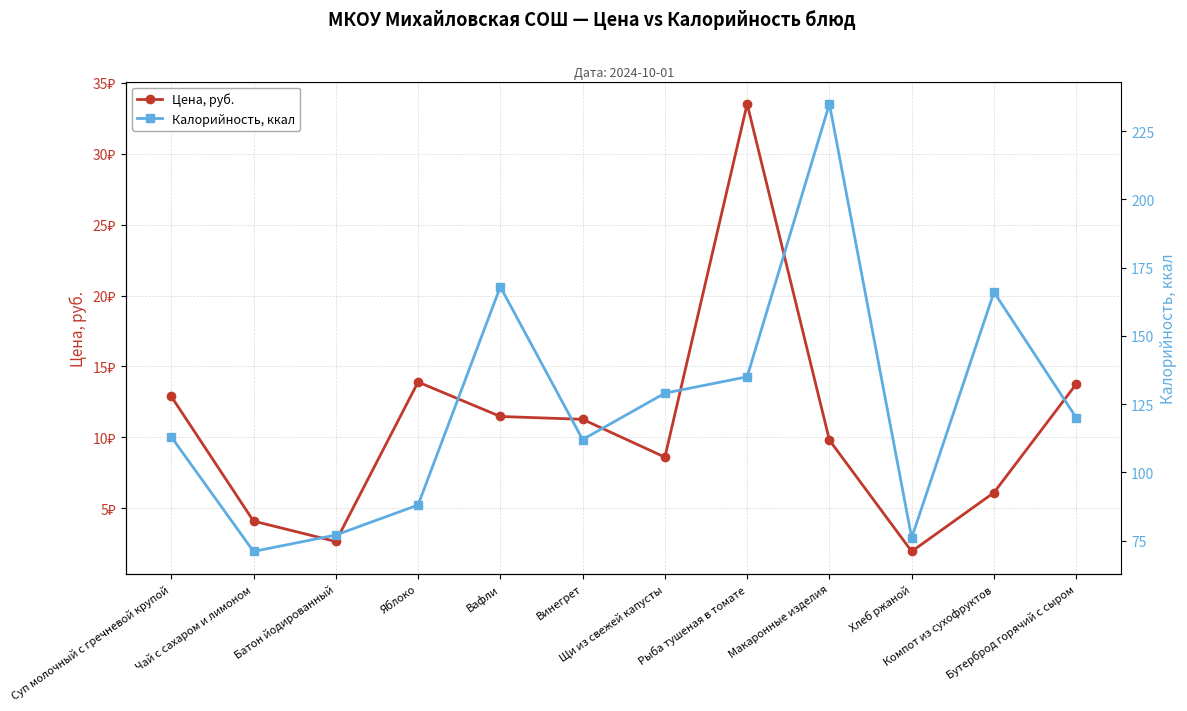

Does the chart have visible grid lines?

Yes